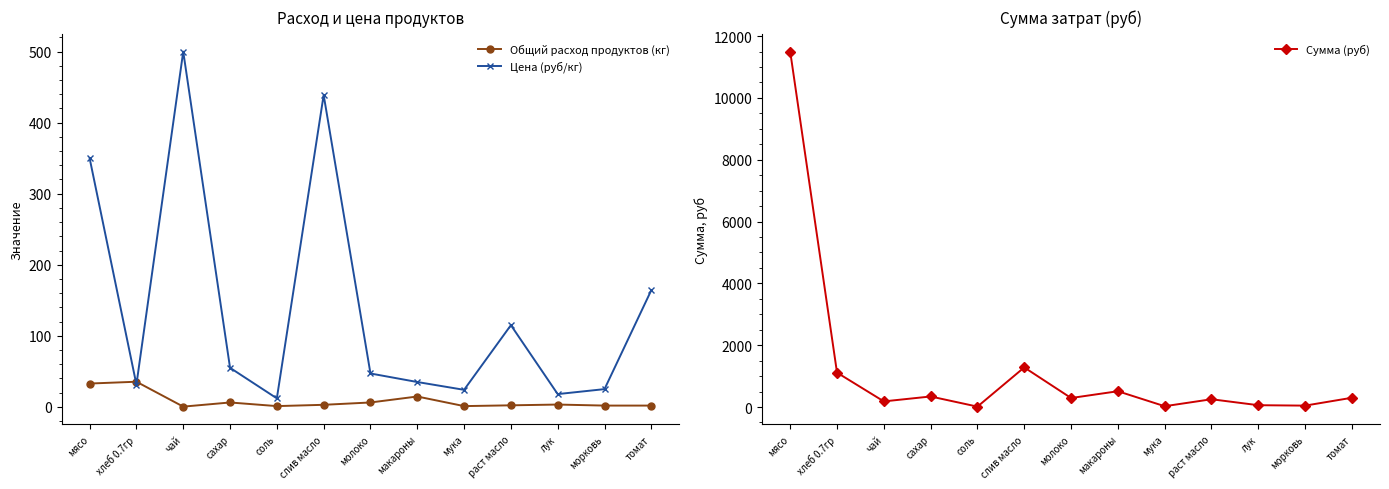

What is the average value of the Сумма (руб) series?

1224.2